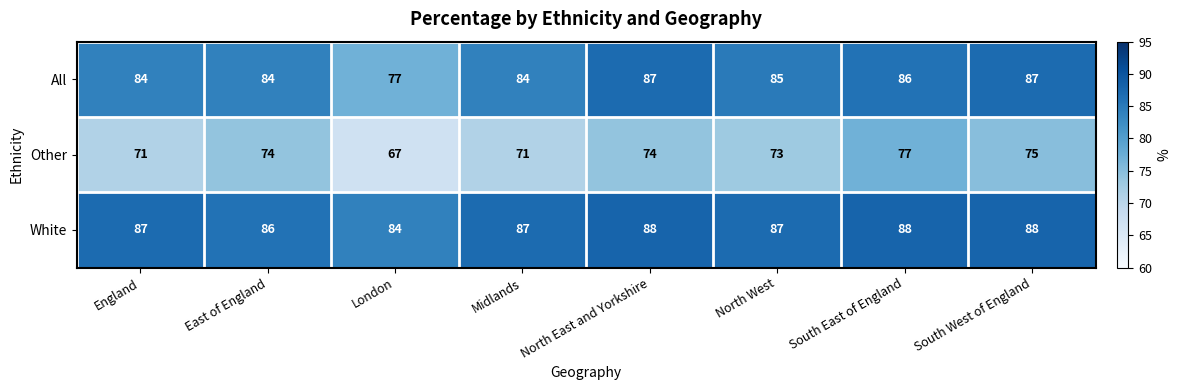

Rank the series at England from lowest to highest value.

Other, All, White